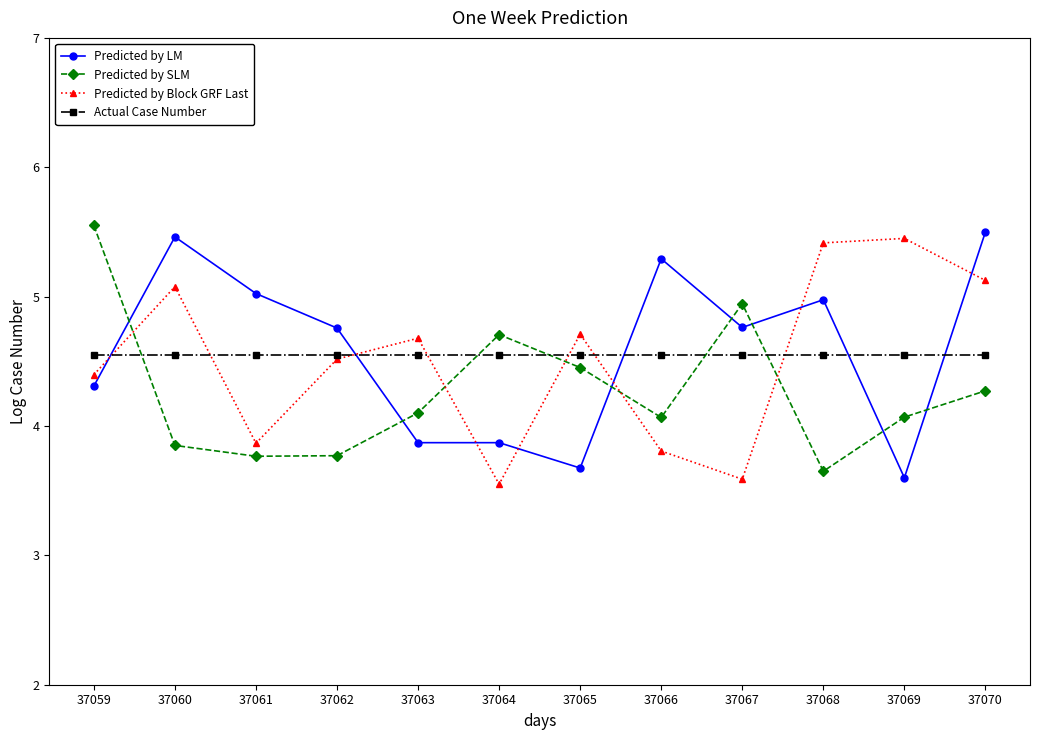

Between which two adjacent categories do Actual Case Number and Predicted by LM first intersect?

37059 and 37060